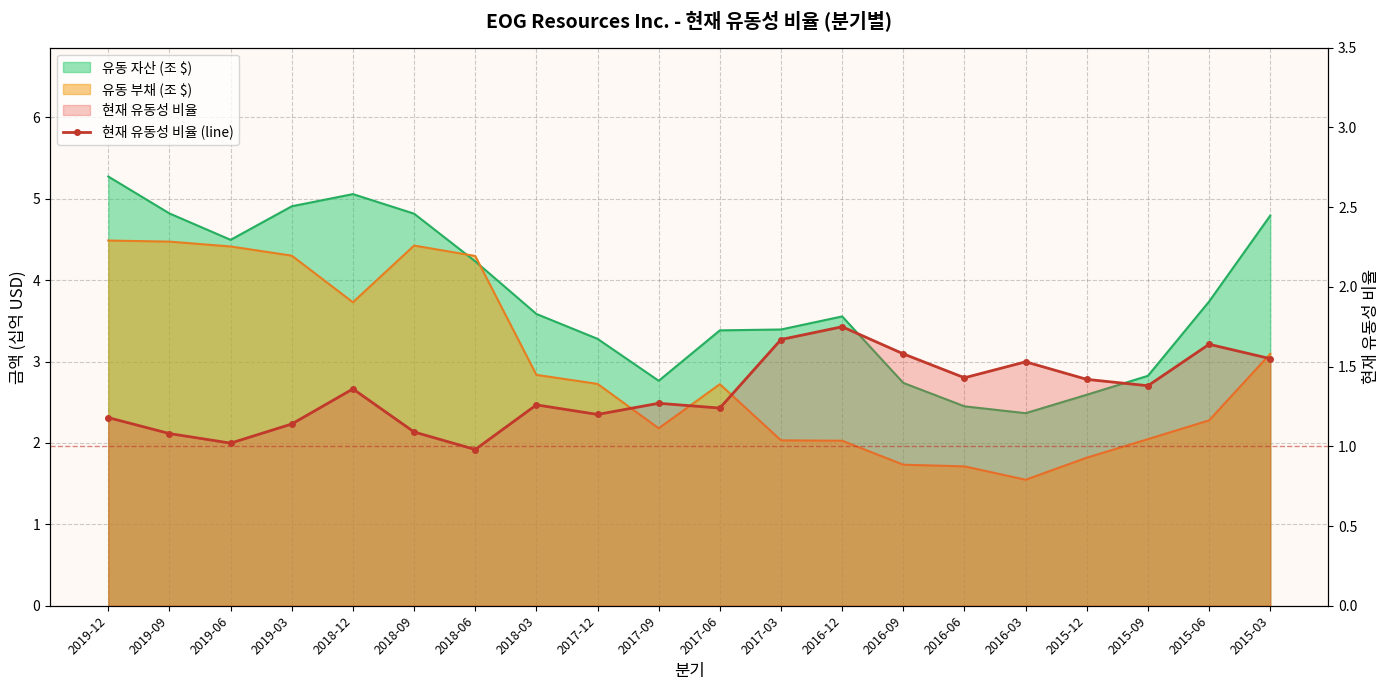

Reading left to right, extract all data points from this chart.

1.2	1.1	1.0	1.1	1.4	1.1	1.0	1.3	1.2	1.3	1.2	1.7	1.8	1.6	1.4	1.5	1.4	1.4	1.6	1.6